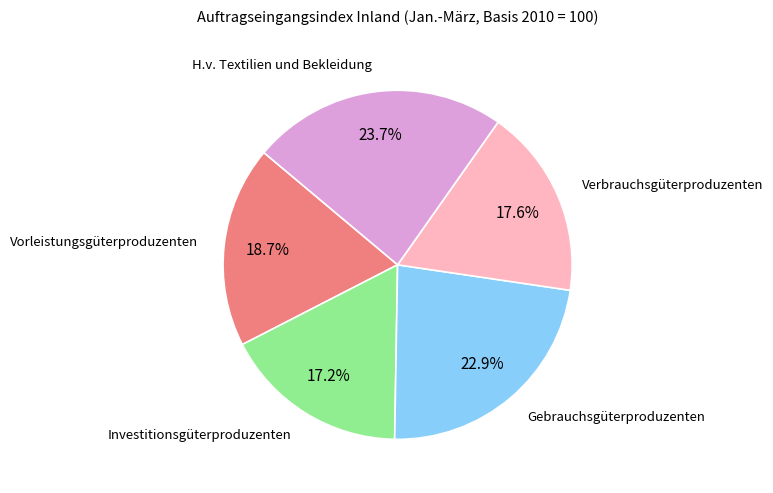

Is there a majority slice in this chart?

No